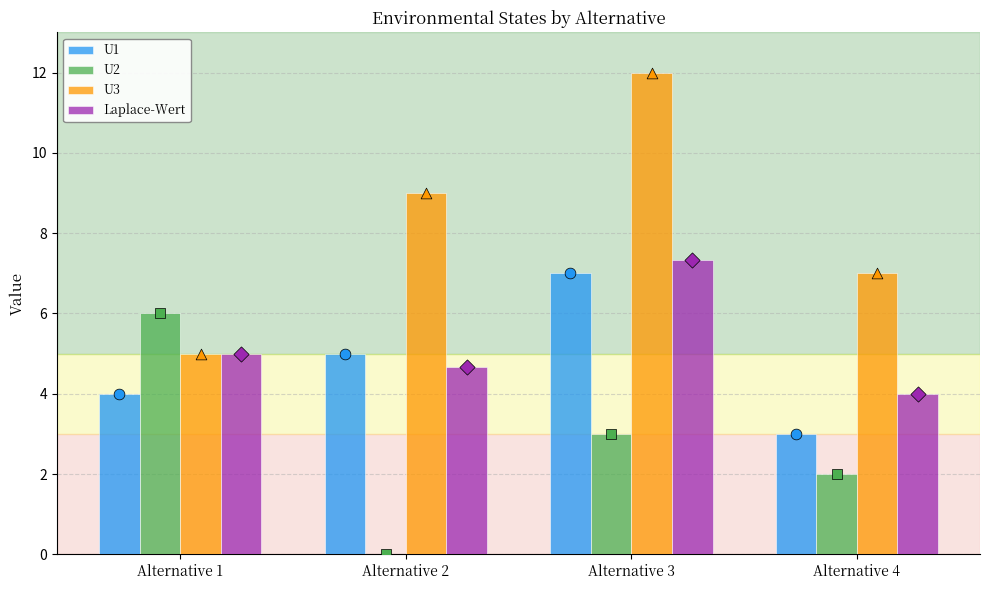

At which category is the sum across all series the highest?

Alternative 3